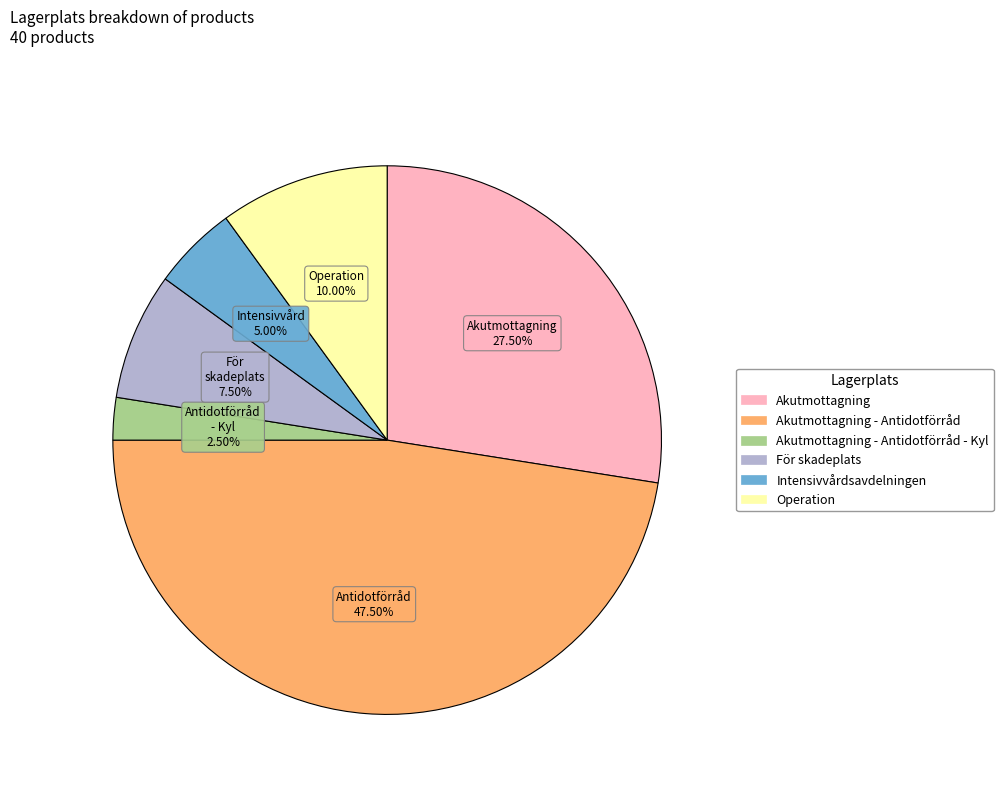

Does any single category account for the majority?

No